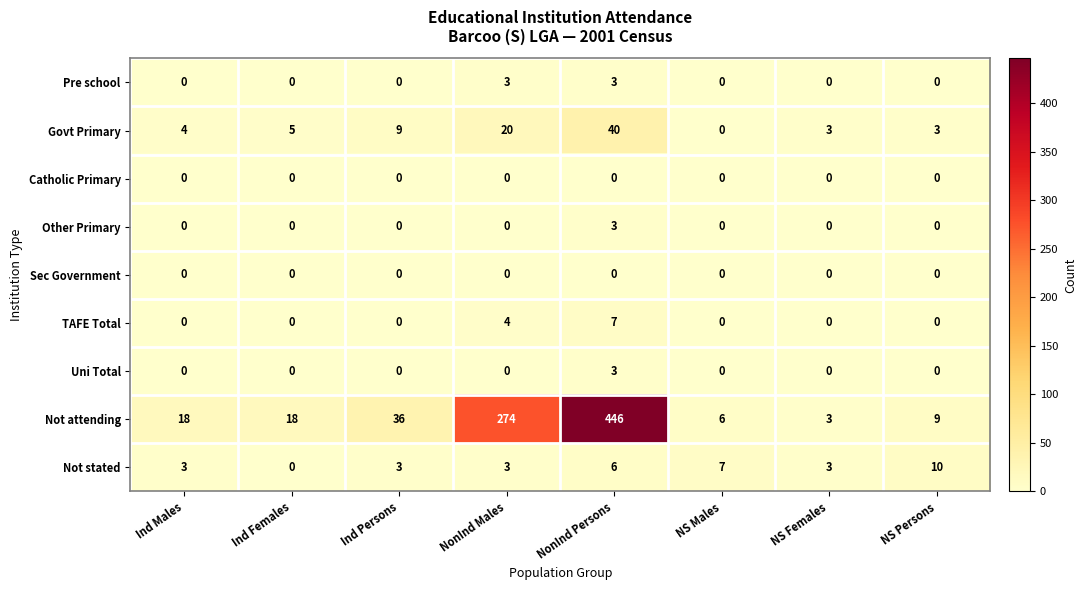

Count the number of data series in this chart.

9